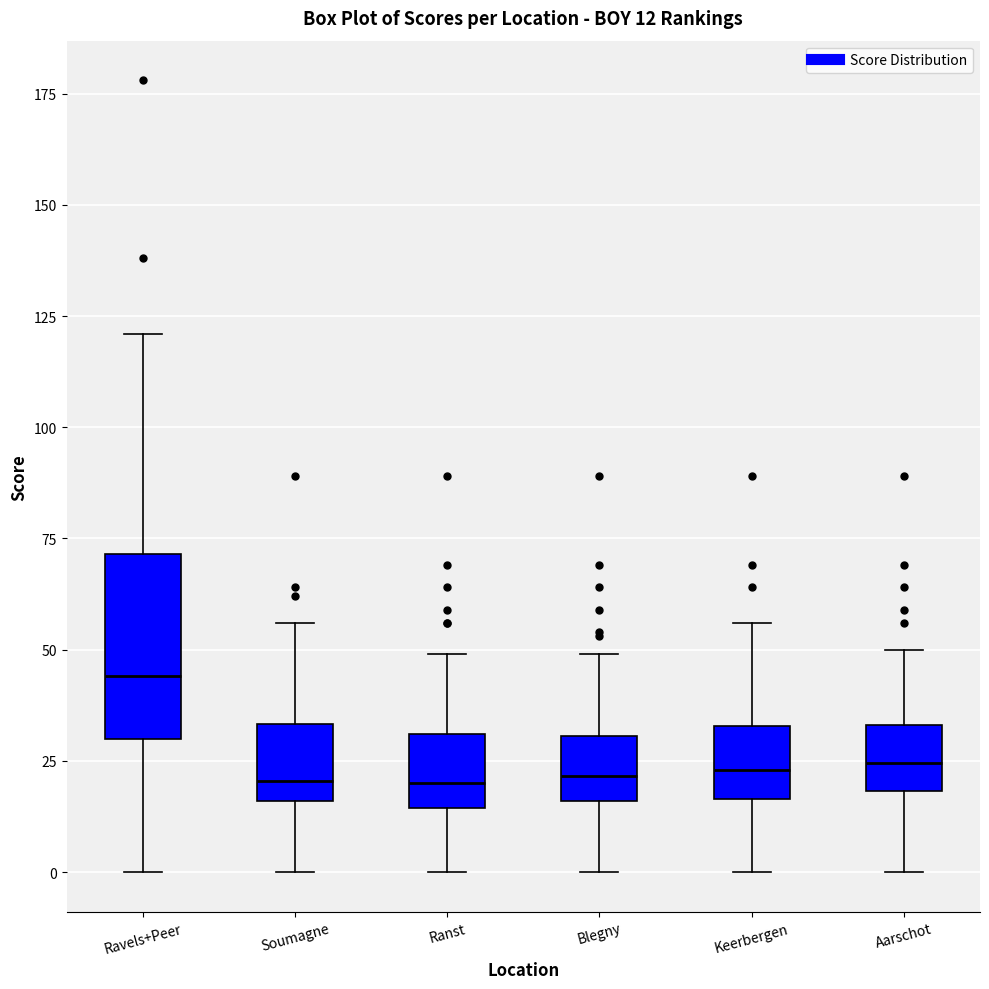

Which box is the tallest, from its lower edge to its upper edge?

Ravels+Peer